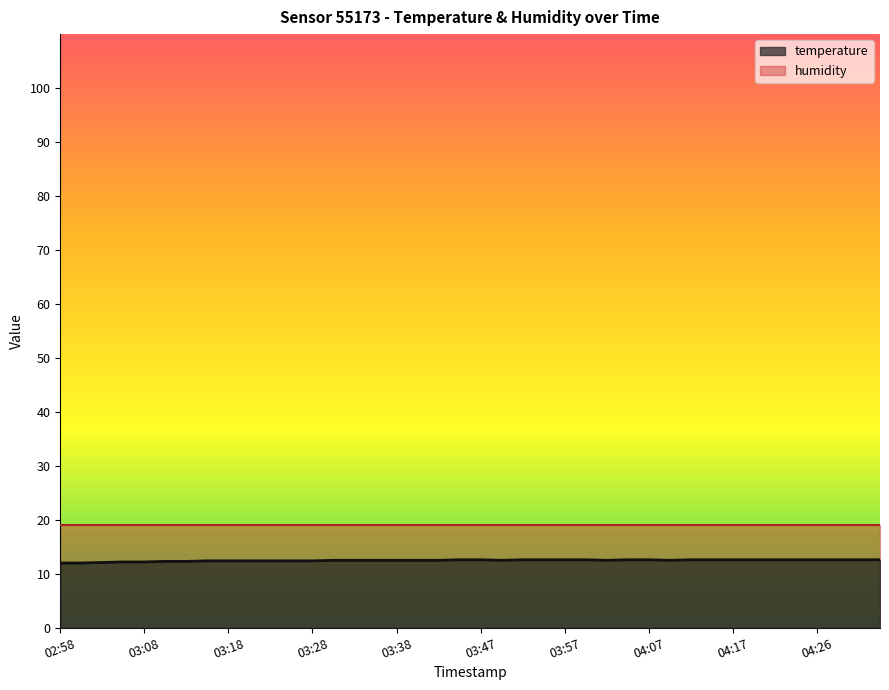

Is it true that temperature equals 12.5 at 03:38?

True